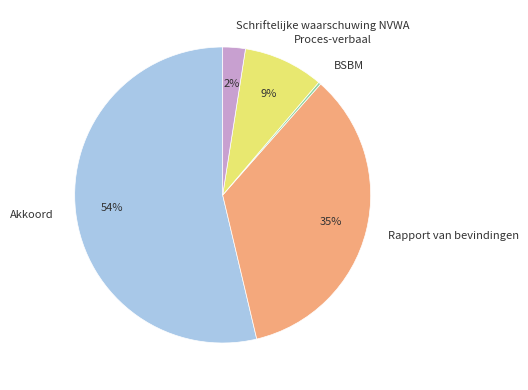

To the nearest percent, what is the average slice percentage?

20%